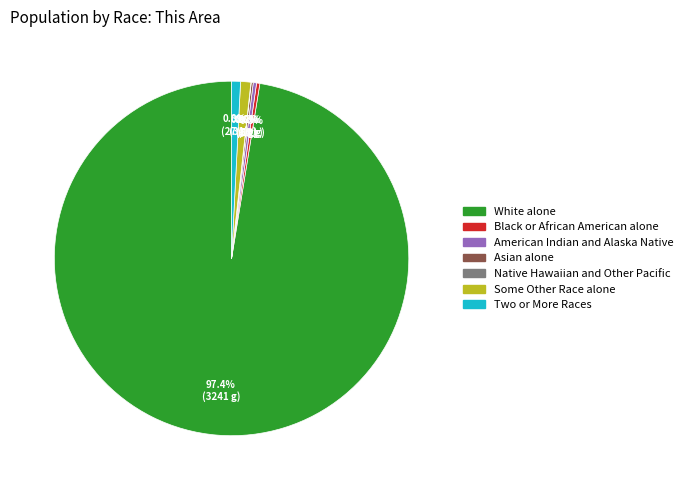

Does White alone account for over 50% of the chart?

Yes